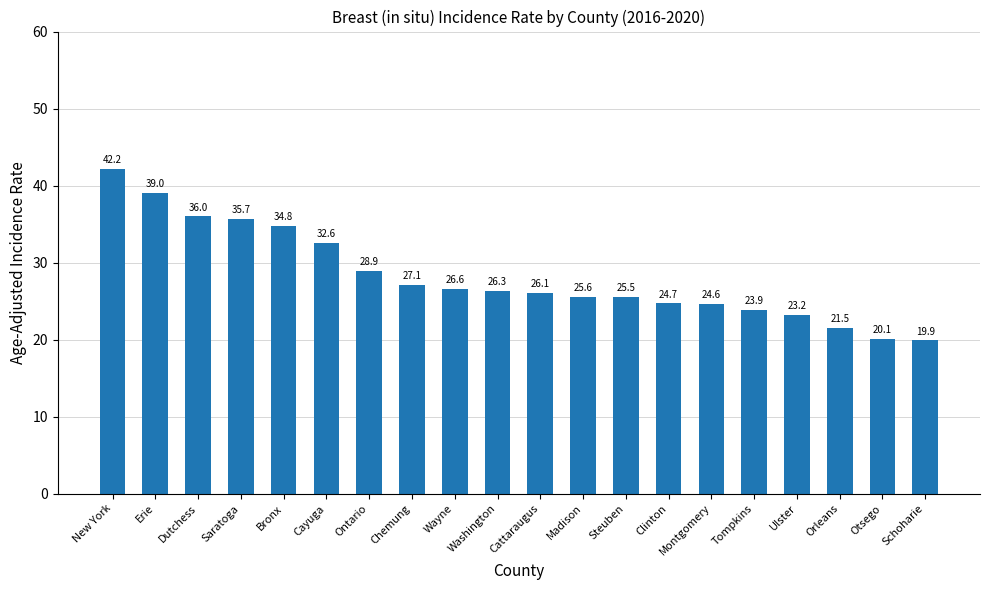

Rank the categories by value from lowest to highest.

Schoharie, Otsego, Orleans, Ulster, Tompkins, Montgomery, Clinton, Steuben, Madison, Cattaraugus, Washington, Wayne, Chemung, Ontario, Cayuga, Bronx, Saratoga, Dutchess, Erie, New York